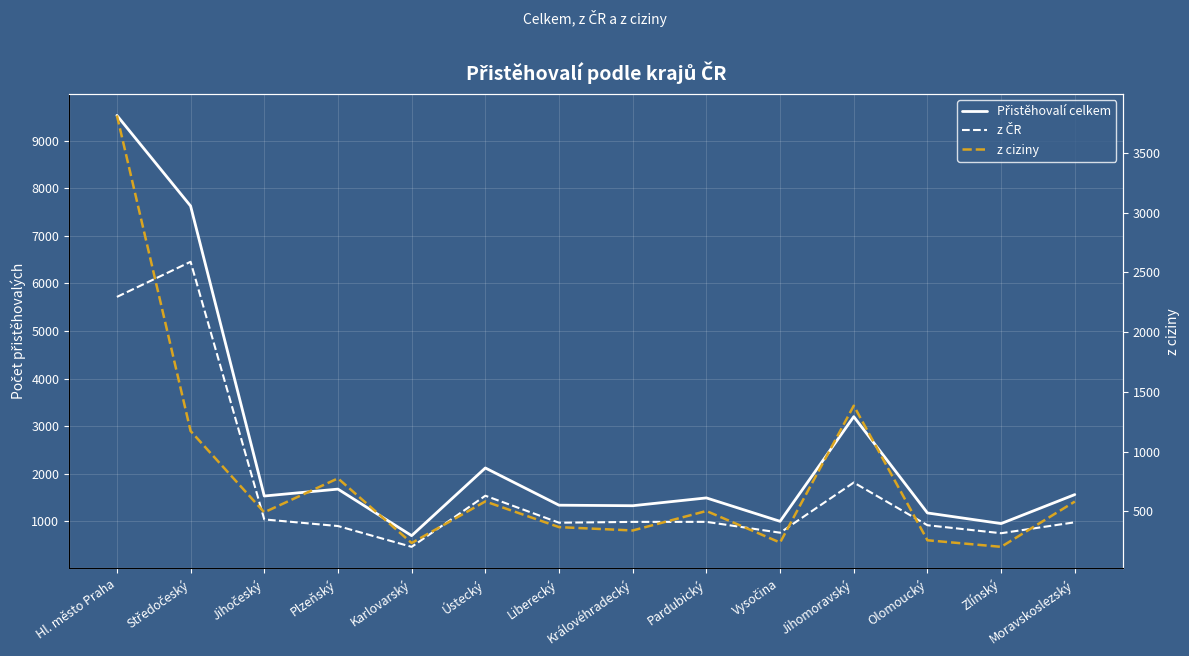

Reading right to left, what are all the values shown in this chart?

Přistěhovalí celkem: 1562	953	1176	3199	1000	1492	1328	1339	2121	699	1677	1532	7625	9528
z ČR: 980	750	918	1815	761	989	988	971	1538	464	901	1040	6453	5715
z ciziny: 582	203	258	1384	239	503	340	368	583	235	776	492	1172	3813